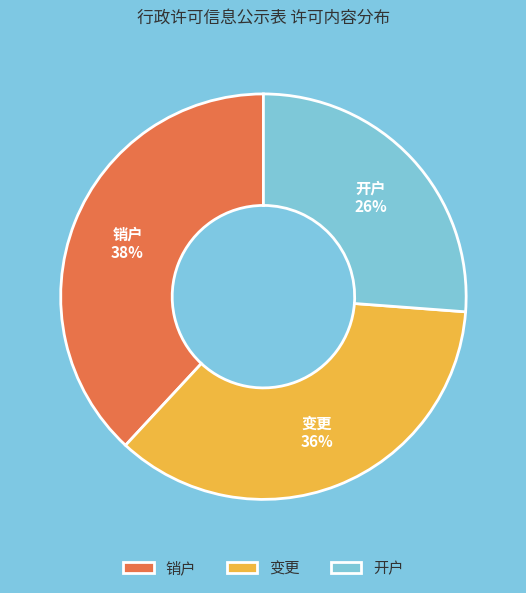

Which has a higher value, 开户 or 变更?

变更